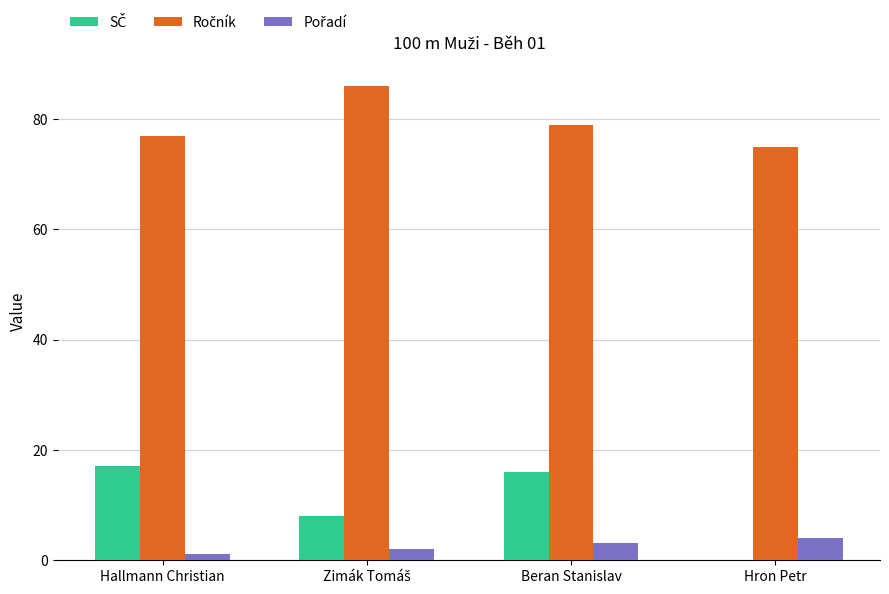

How many distinct data groups are displayed?

3